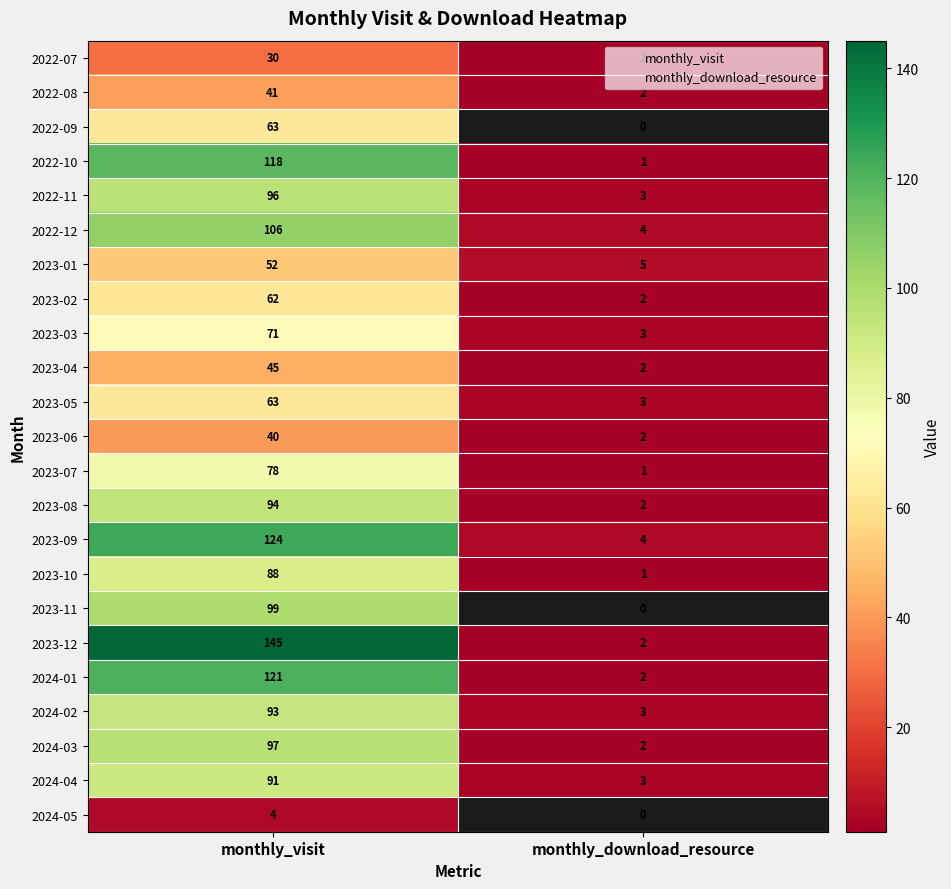

What is the sum of the 2023-07 values at monthly_download_resource and monthly_visit?

79